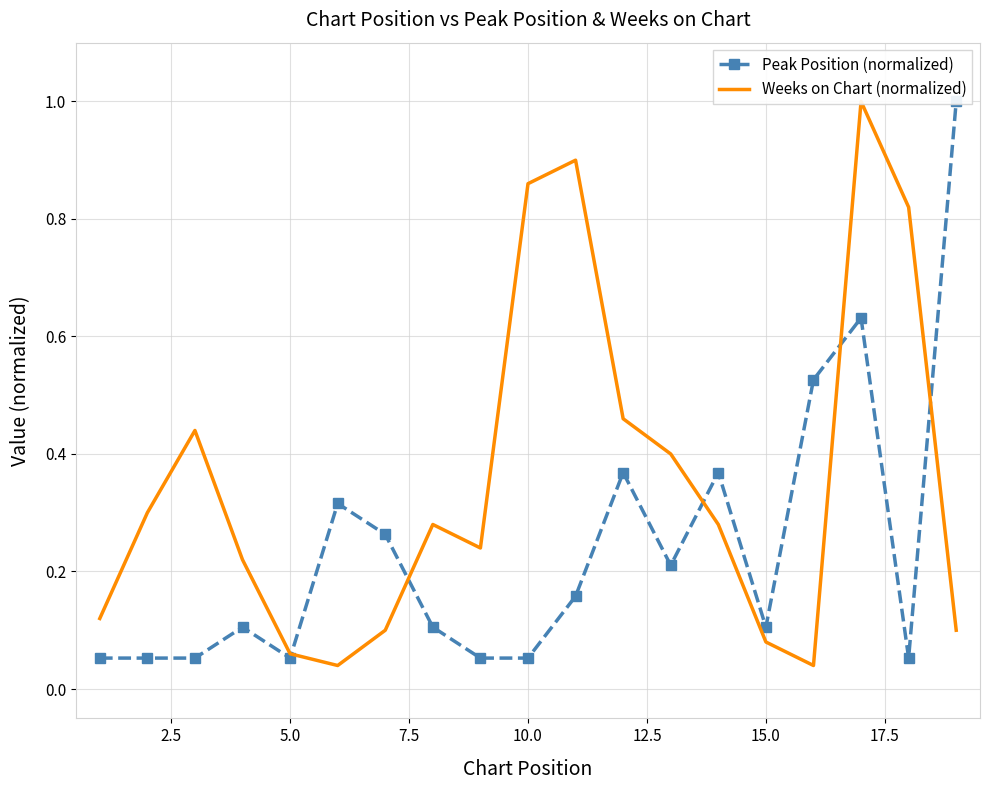

What is the difference between the maximum and minimum values in the Peak Position (normalized) series?

0.9